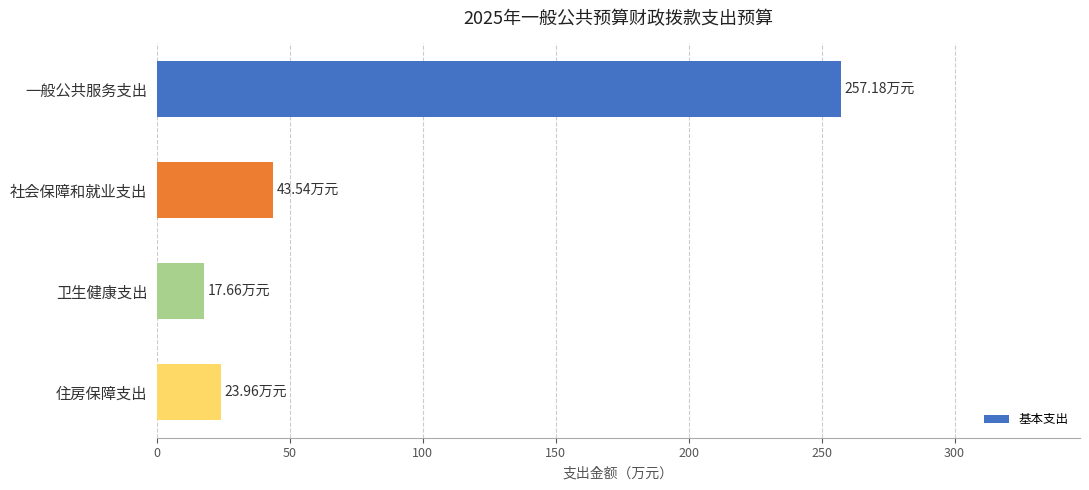

Rank the categories by value from lowest to highest.

卫生健康支出, 住房保障支出, 社会保障和就业支出, 一般公共服务支出